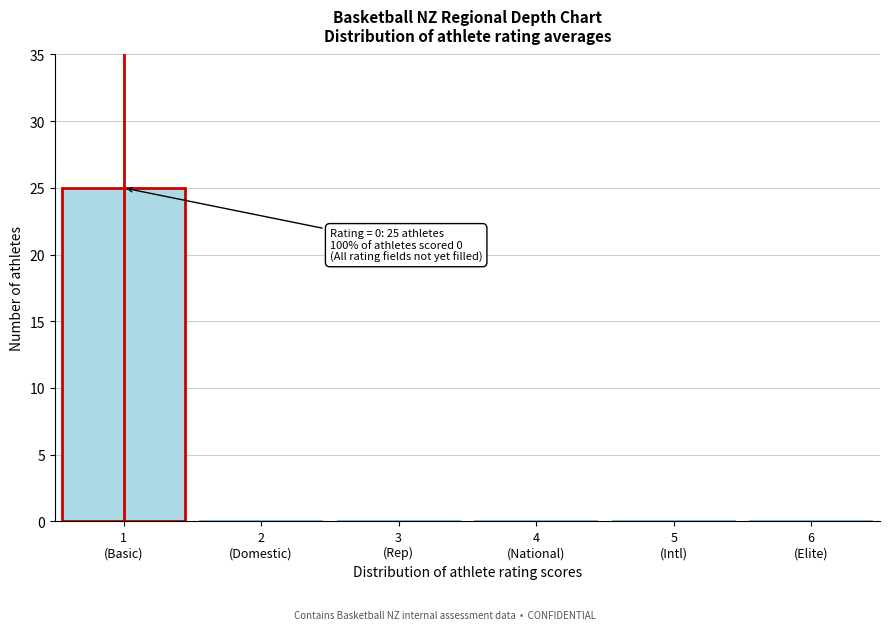

What is the sum of all values?

25